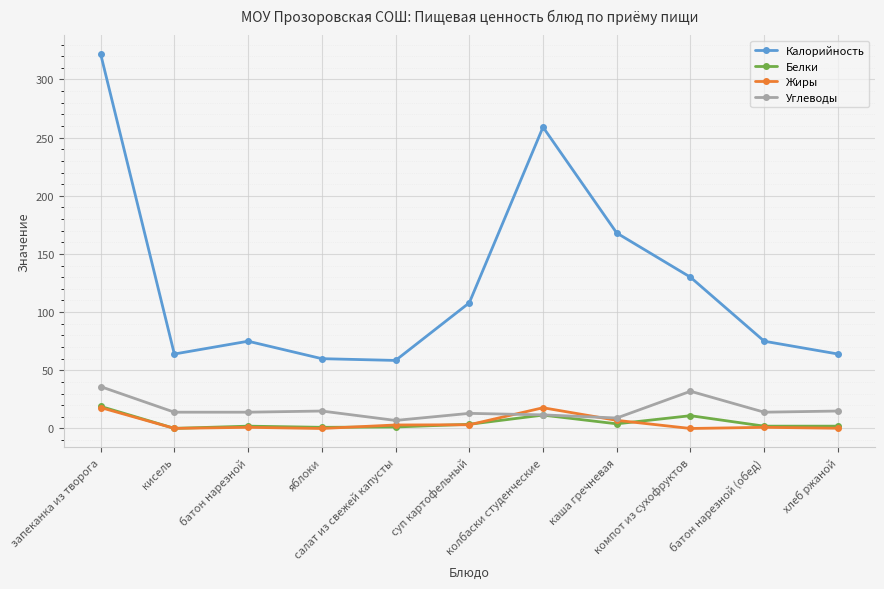

Is this an area chart (filled region under the line)?

No